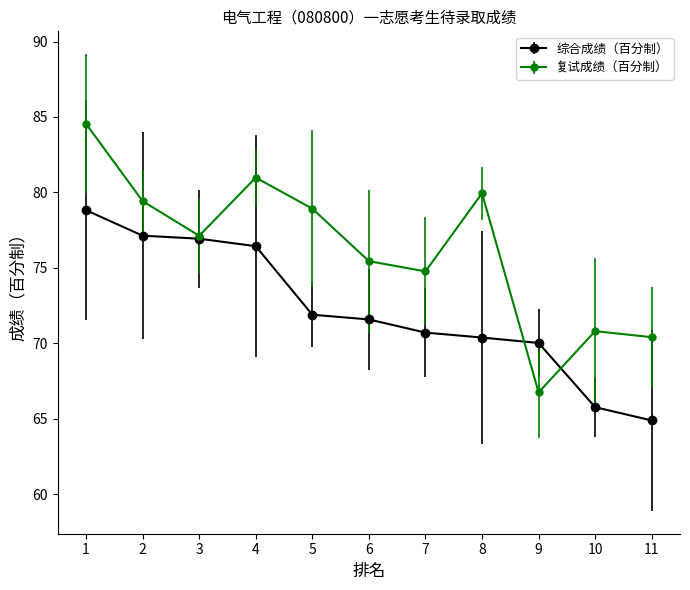

Between 2 and 11, which series saw the biggest shift?

综合成绩（百分制）